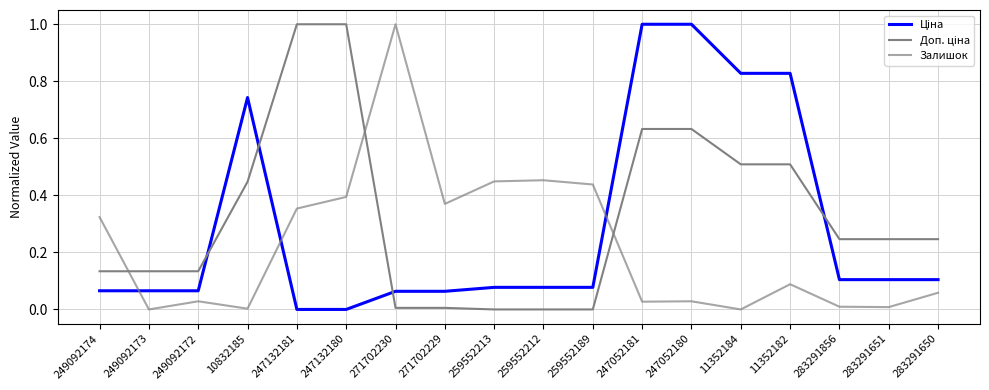

Between which two adjacent categories do Ціна and Доп. ціна first intersect?

249092172 and 10832185